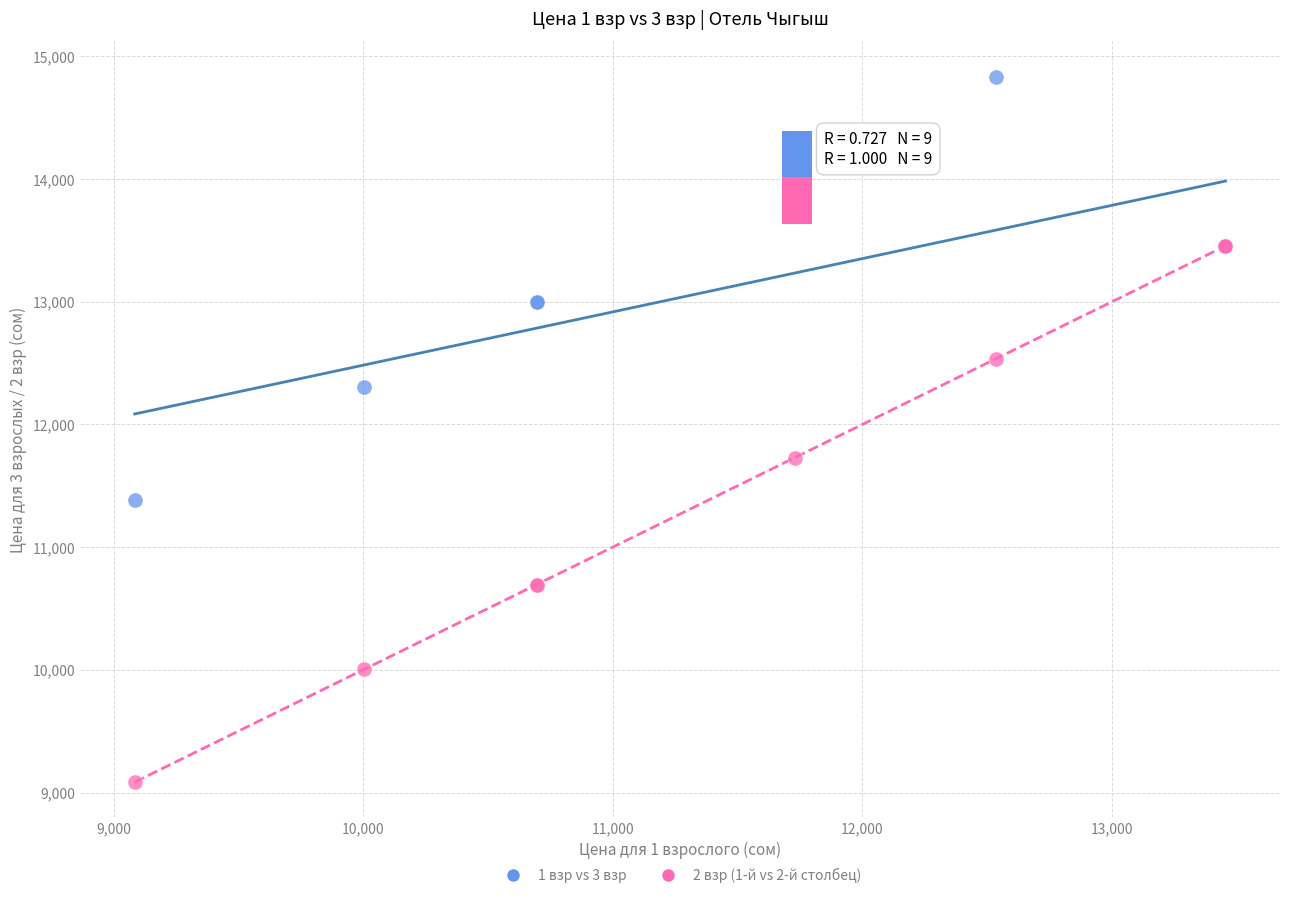

In the 2 взр (1-й vs 2-й столбец) series, what Y value is closest to 11270?

11730